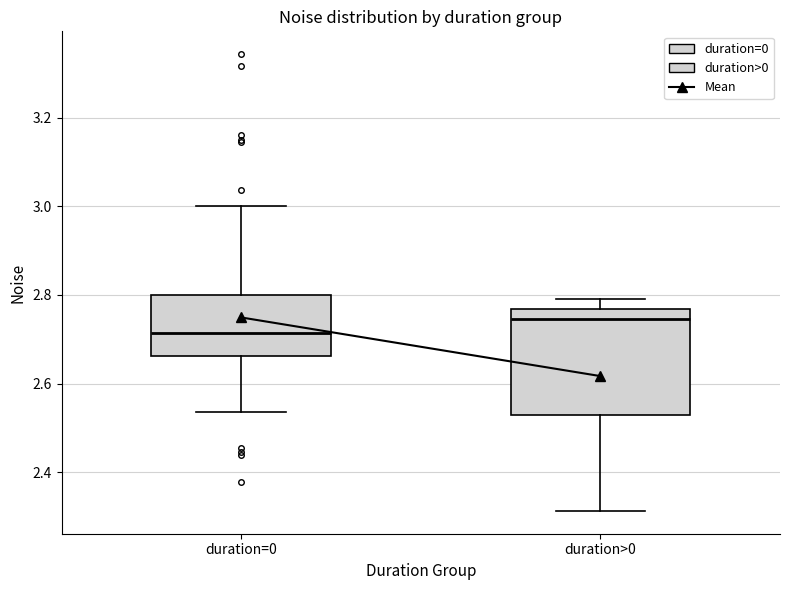

Where does the upper whisker of the box for duration>0 end on the y-axis? The values are not printed on the chart, so give them approximately, as read against the axis.

2.80